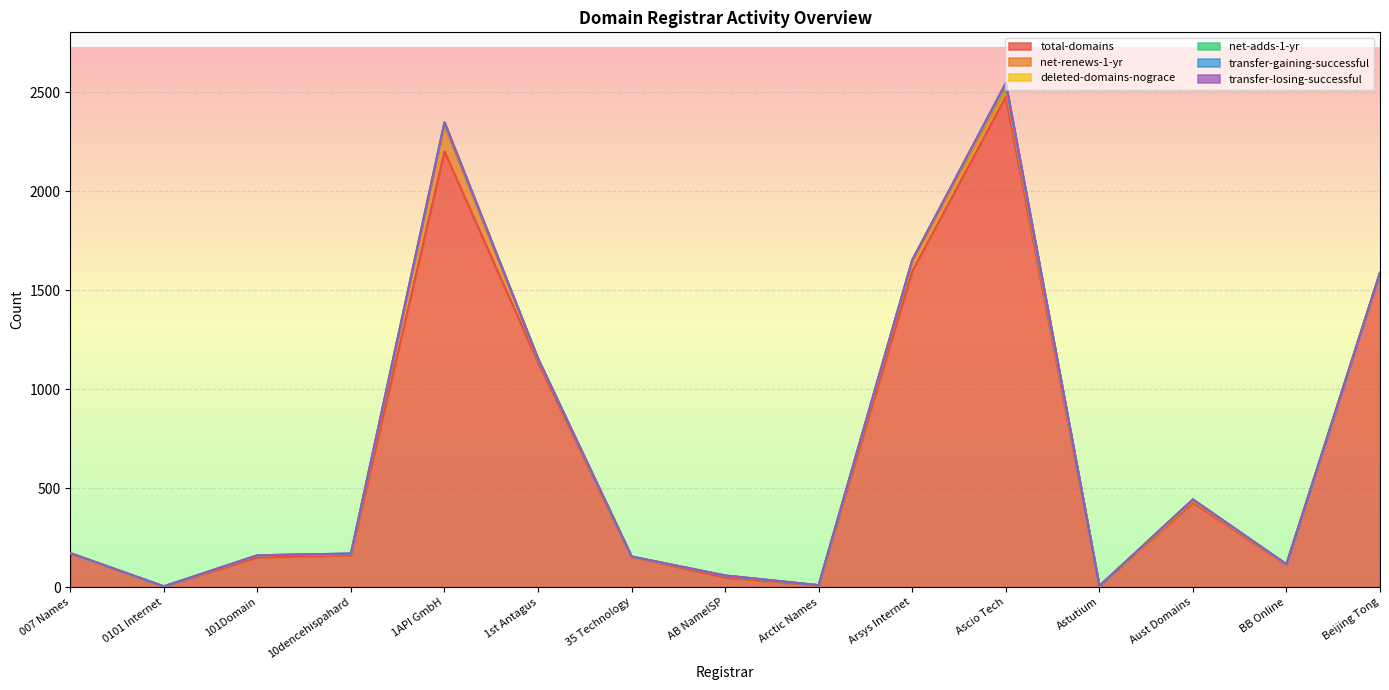

Which has a higher value, Aust Domains or Astutium?

Aust Domains